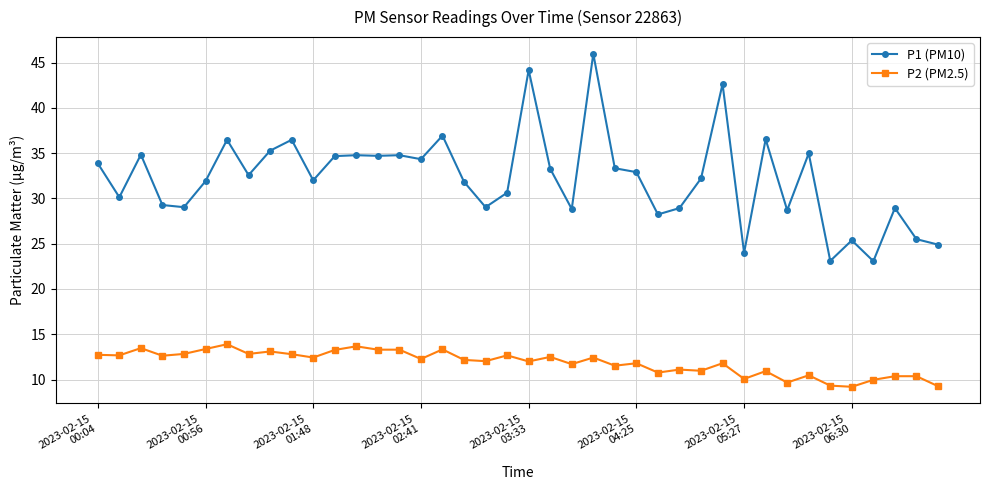

At how many categories does at least one series exceed 10?

40